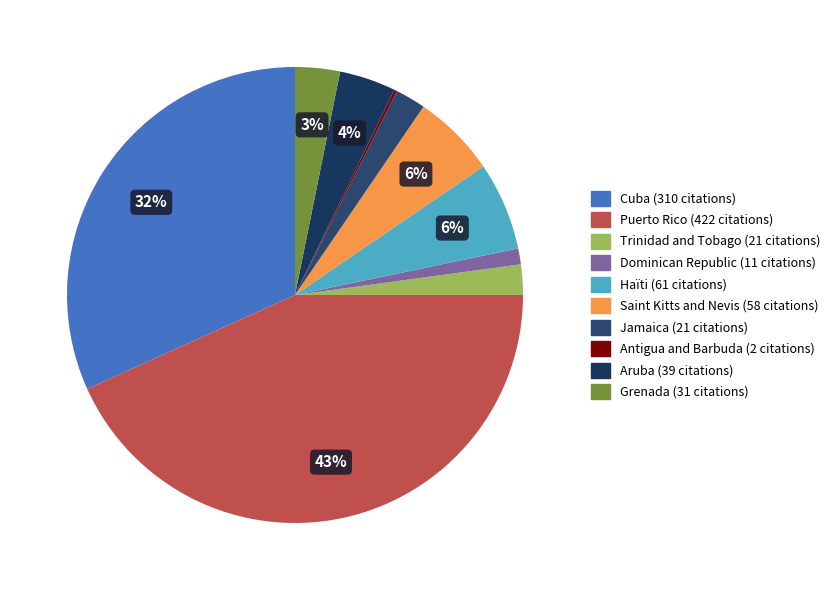

What is the smallest slice in the pie chart?

Antigua and Barbuda